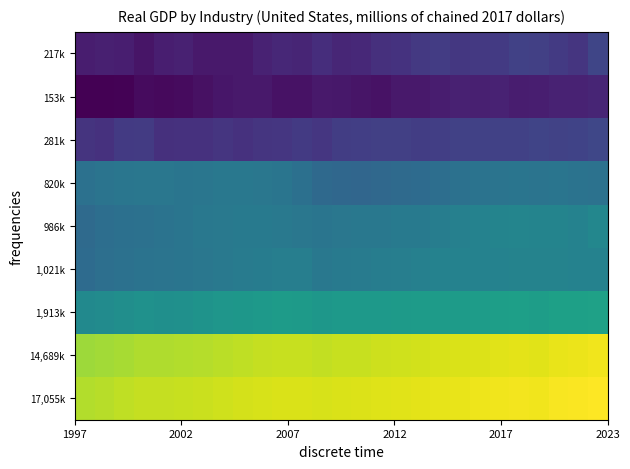

Reading left to right, what are all the values shown in this chart?

17,055k: 16.3	16.4	16.4	16.5	16.5	16.5	16.5	16.6	16.6	16.6	16.6	16.6	16.6	16.6	16.7	16.7	16.7	16.7	16.7	16.8	16.8	16.8	16.8	16.8	16.9	16.9	16.9
14,689k: 16.2	16.2	16.3	16.3	16.3	16.3	16.4	16.4	16.4	16.5	16.5	16.5	16.5	16.5	16.5	16.5	16.6	16.6	16.6	16.6	16.7	16.7	16.7	16.7	16.8	16.8	16.8
1,913k: 14.1	14.2	14.2	14.3	14.3	14.3	14.3	14.4	14.4	14.5	14.5	14.5	14.4	14.5	14.5	14.5	14.5	14.5	14.5	14.5	14.6	14.6	14.6	14.6	14.6	14.7	14.7
1,021k: 13.5	13.6	13.6	13.7	13.7	13.7	13.7	13.8	13.8	13.9	13.9	13.9	13.8	13.8	13.8	13.9	13.9	13.9	14.0	14.0	14.0	14.0	14.0	14.0	14.0	14.0	14.0
986k: 13.5	13.5	13.6	13.6	13.6	13.7	13.7	13.8	13.8	13.8	13.8	13.7	13.7	13.7	13.7	13.7	13.8	13.8	13.9	13.9	14.0	14.0	14.0	14.0	14.0	14.0	14.1
820k: 13.6	13.7	13.7	13.7	13.7	13.7	13.7	13.7	13.7	13.7	13.7	13.6	13.4	13.4	13.4	13.4	13.5	13.5	13.5	13.6	13.6	13.7	13.7	13.7	13.7	13.6	13.6
281k: 12.4	12.4	12.5	12.5	12.4	12.4	12.4	12.4	12.4	12.4	12.5	12.5	12.5	12.6	12.6	12.6	12.6	12.6	12.6	12.7	12.7	12.6	12.7	12.7	12.7	12.7	12.7
153k: 11.6	11.6	11.6	11.8	11.8	11.8	11.9	11.9	12.0	12.0	11.9	11.9	12.0	12.0	11.9	11.9	12.0	12.0	12.1	12.1	12.1	12.1	12.1	12.1	12.1	12.1	12.2
217k: 12.0	12.1	12.1	11.9	12.1	12.1	12.0	12.0	12.0	12.1	12.2	12.2	12.3	12.2	12.2	12.4	12.4	12.5	12.6	12.5	12.5	12.5	12.7	12.6	12.5	12.4	12.7